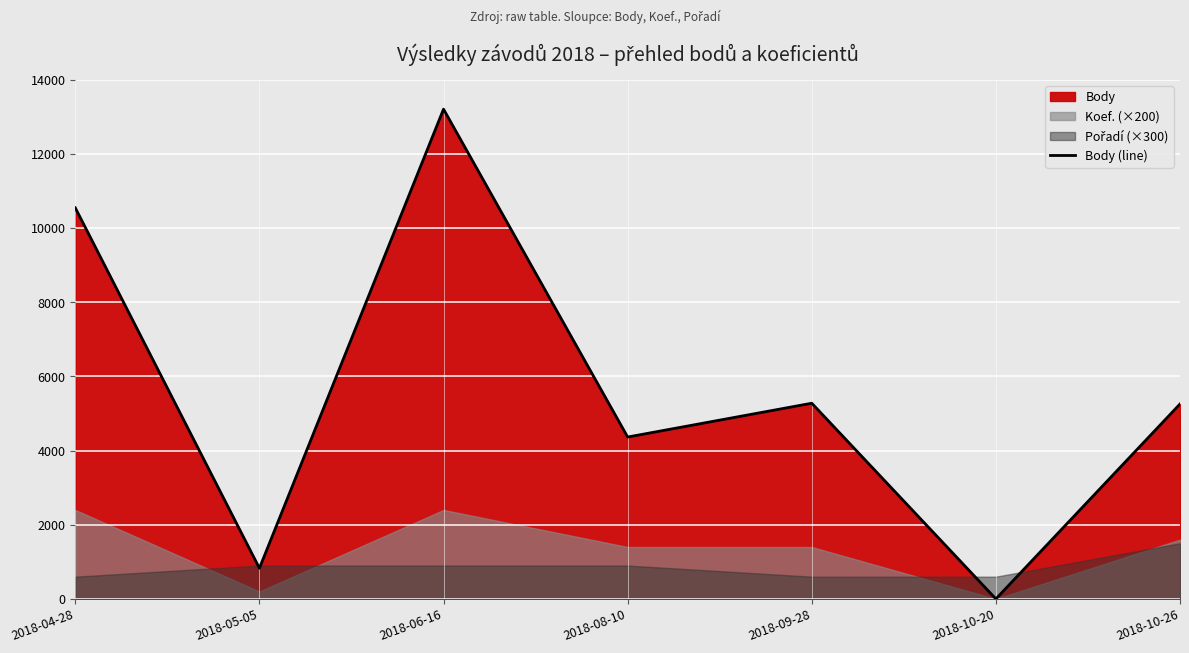

How many interior local peaks (higher than both neighbors) does the data have?

2